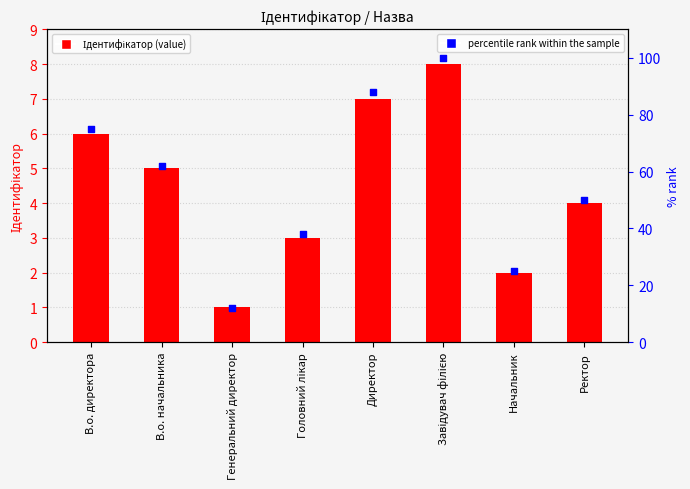

At how many categories does at least one series exceed 75?

2